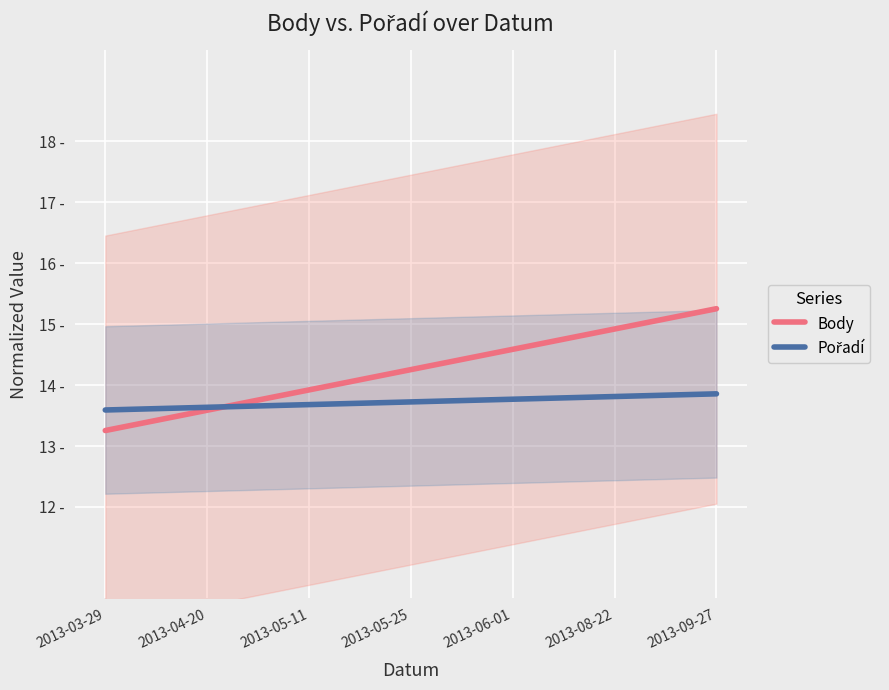

How many lines are shown in the chart?

2